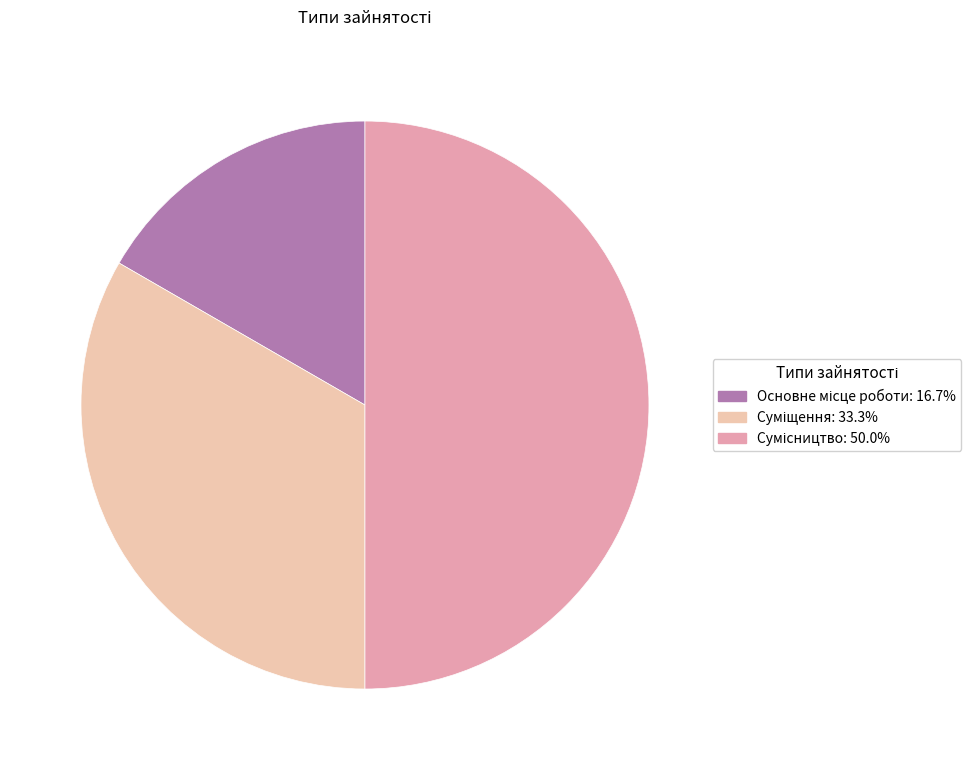

What is the ratio of the value at Сумісництво to the value at Суміщення?

1.5